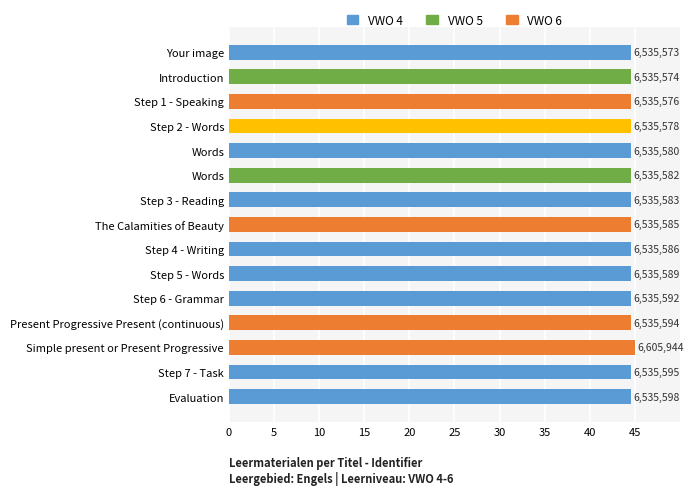

At which category does the chart reach its peak across all series?

Simple present or Present Progressive